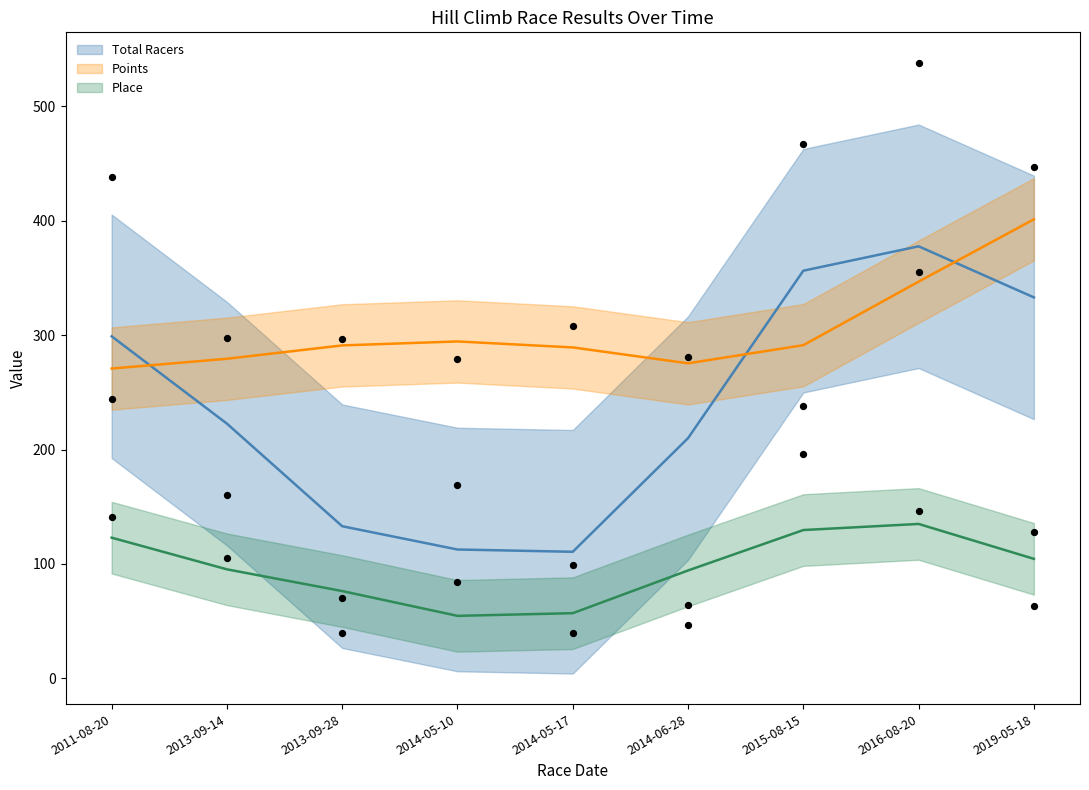

At which category is the sum across all series the highest?

2016-08-20